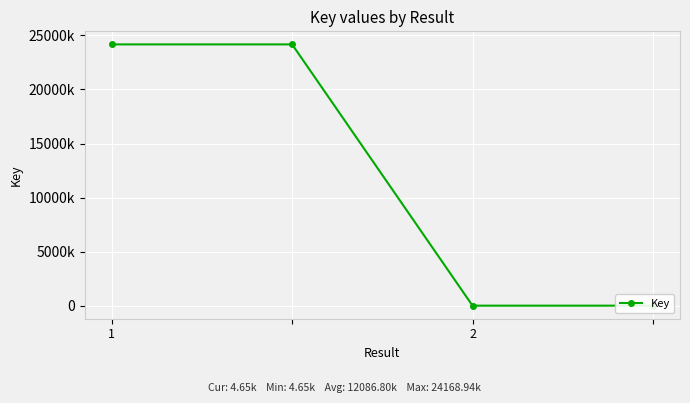

What is the change in value from 1 to 2?

-24164296